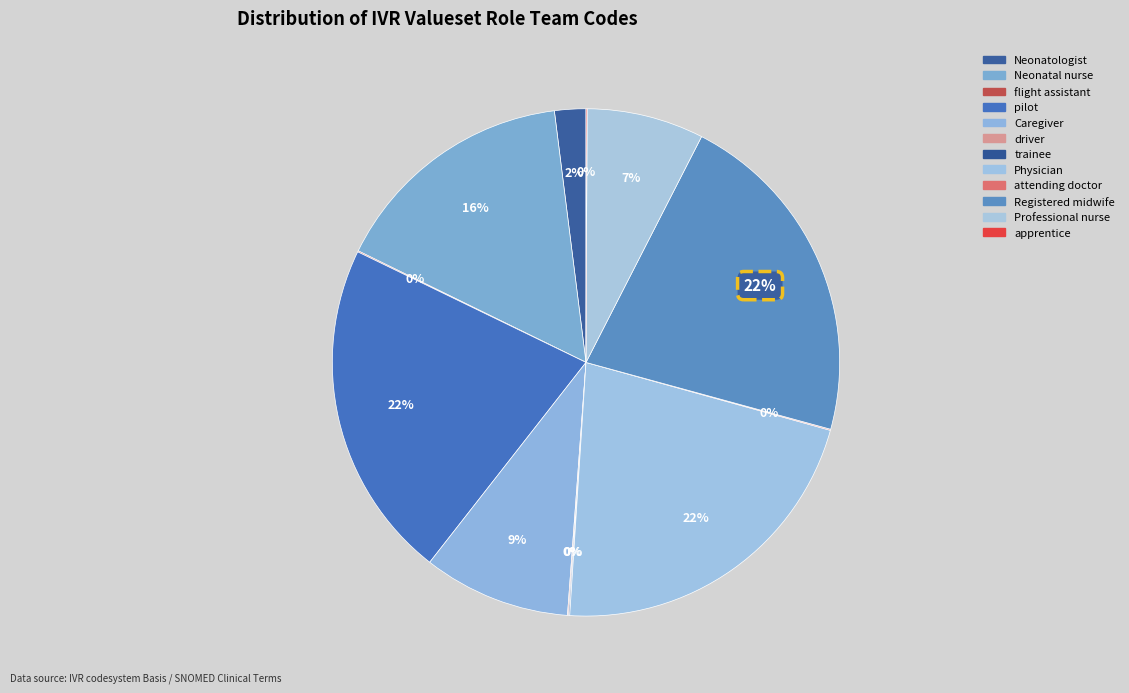

What is the ratio of the value at Neonatal nurse to the value at Neonatologist?

7.9